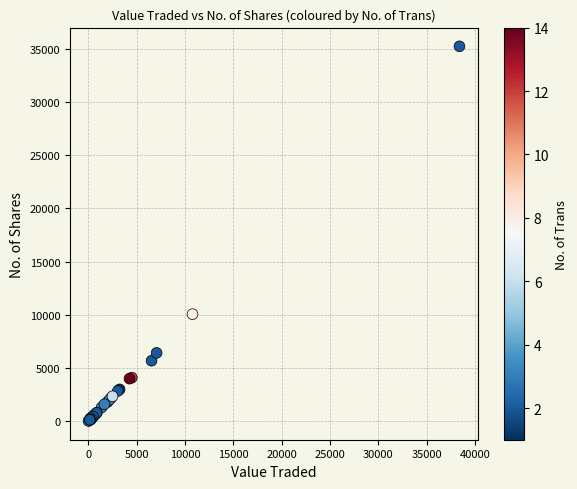

What Y value in the scatter plot is closest to 17631?

10067